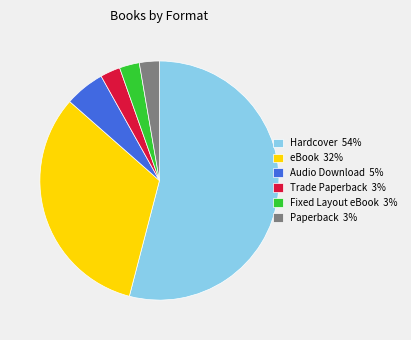

True or false: Trade Paperback 3% accounts for 11% of the total.

False